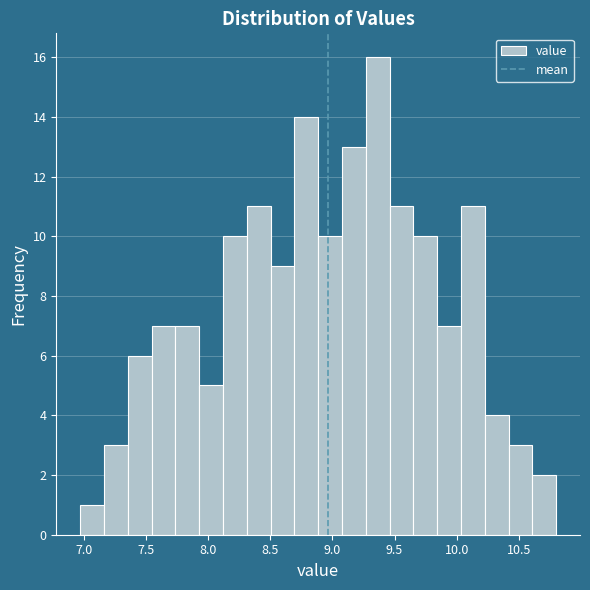

Read against the x-axis, roughly where is the centre of the tallest bar?

9.35